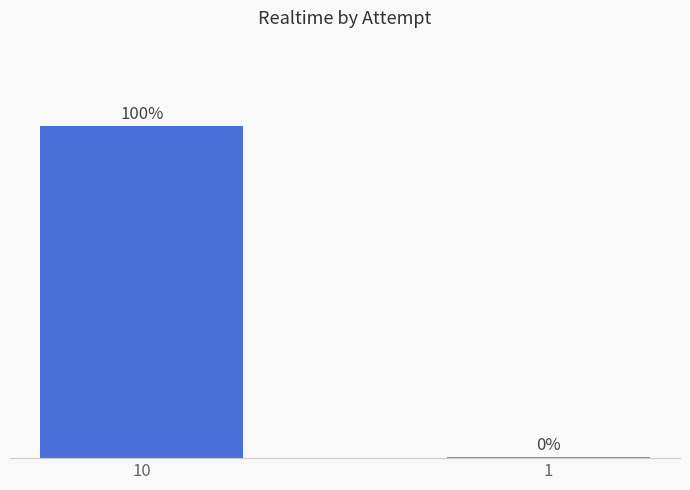

Does the chart contain stacked bars?

No